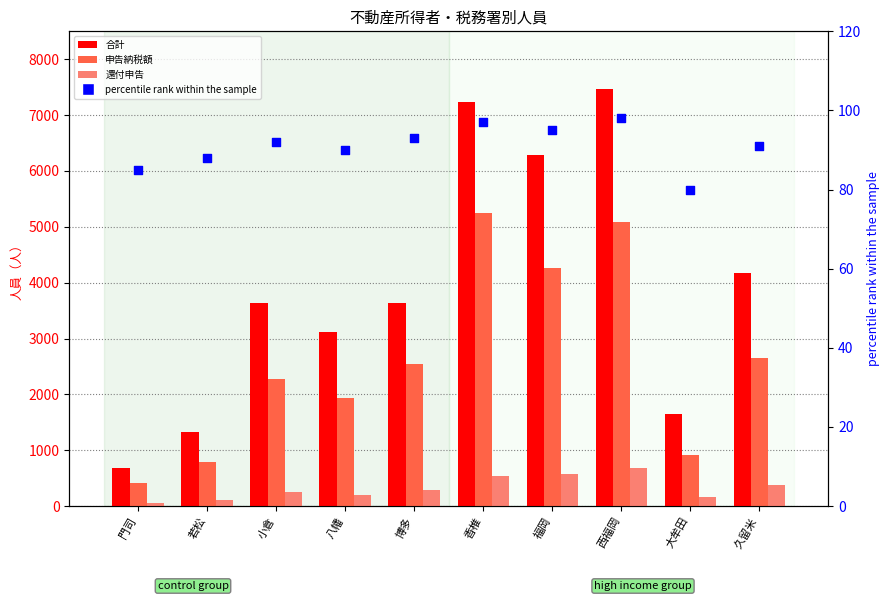

Which series reaches the maximum Y coordinate?

合計